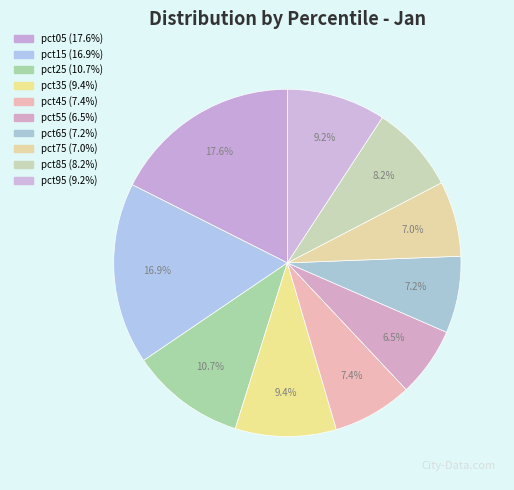

To the nearest percent, what percentage of the pie is pct45?

7%